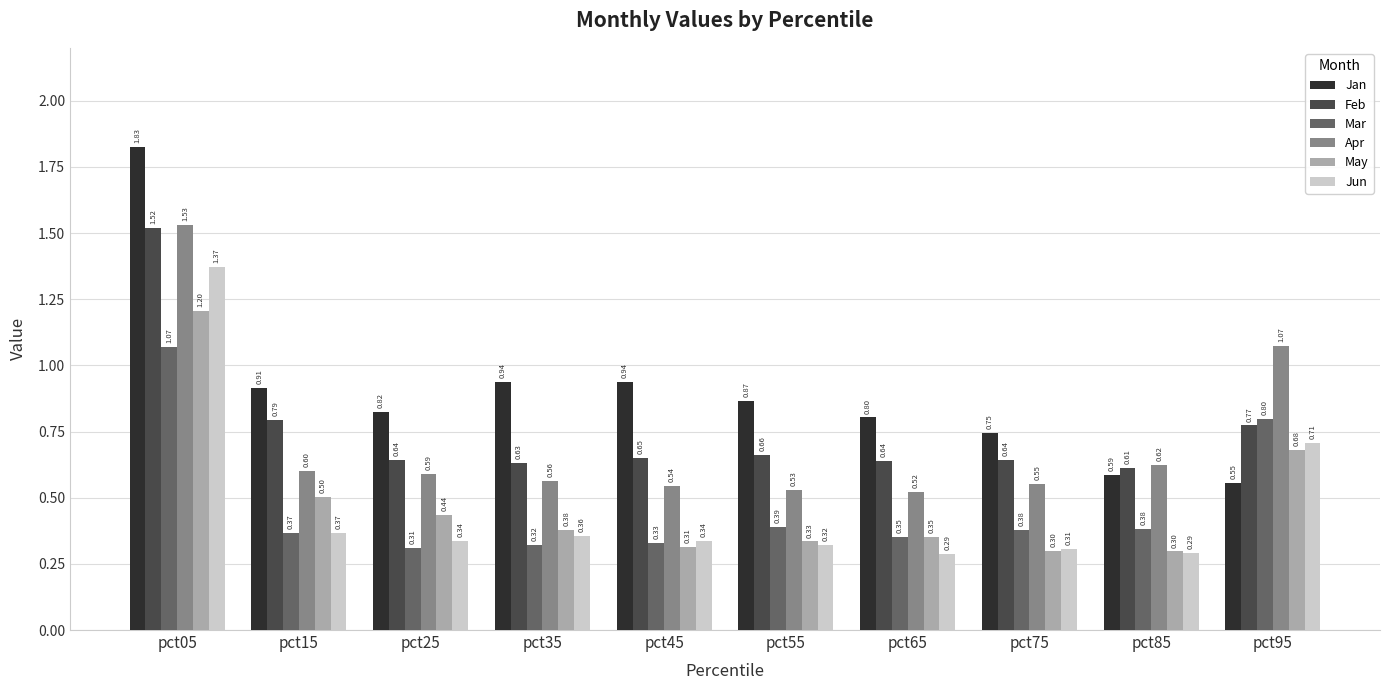

Rank the series at pct45 from lowest to highest value.

May, Mar, Jun, Apr, Feb, Jan